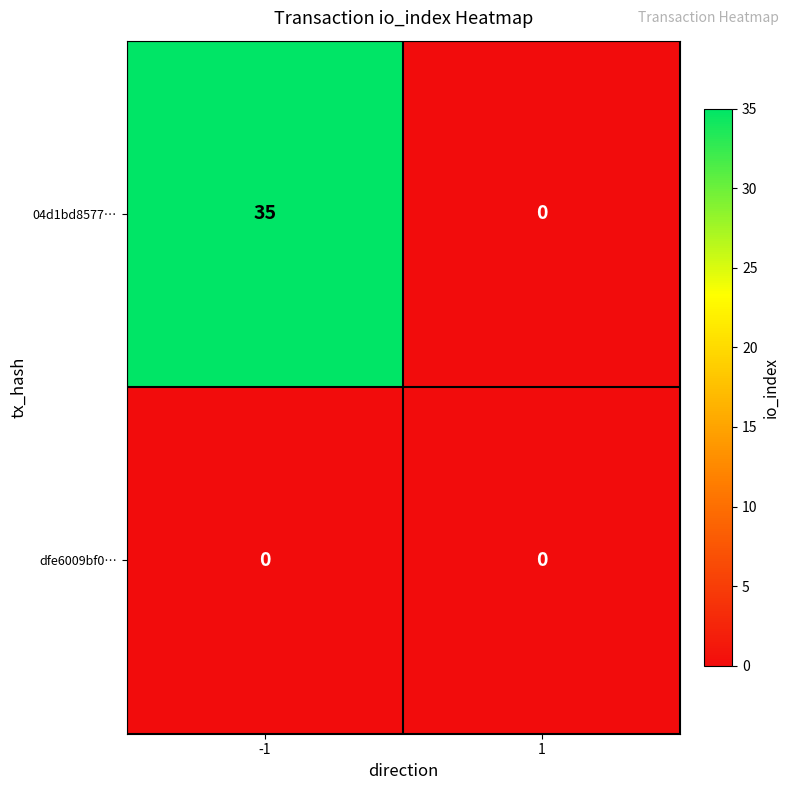

At which category is the sum across all series the highest?

-1